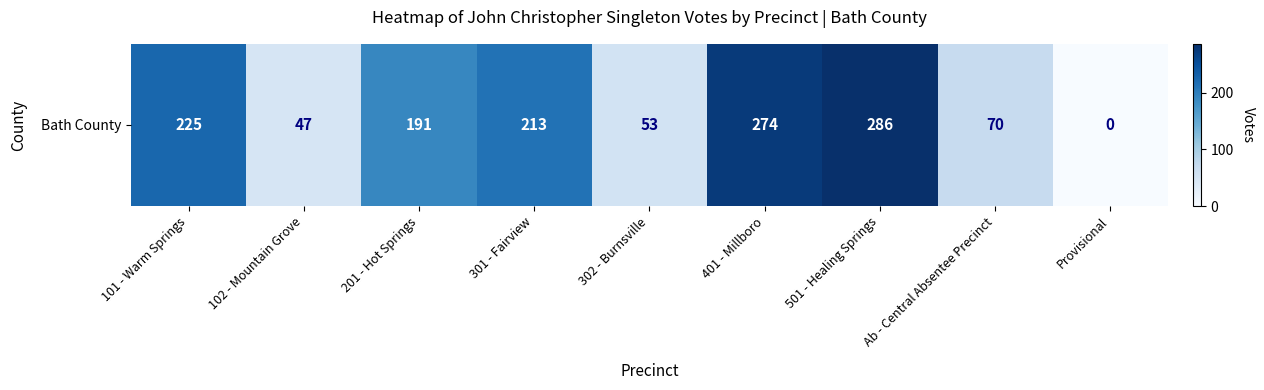

Where does the data first go above 191?

101 - Warm Springs